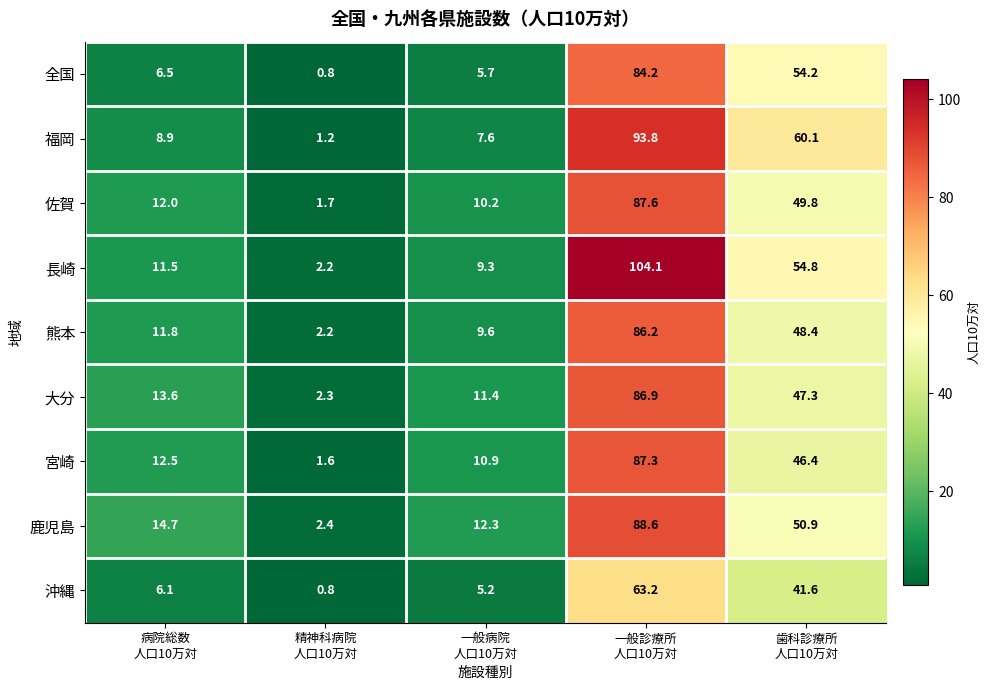

What is the minimum value shown in the chart?

0.8